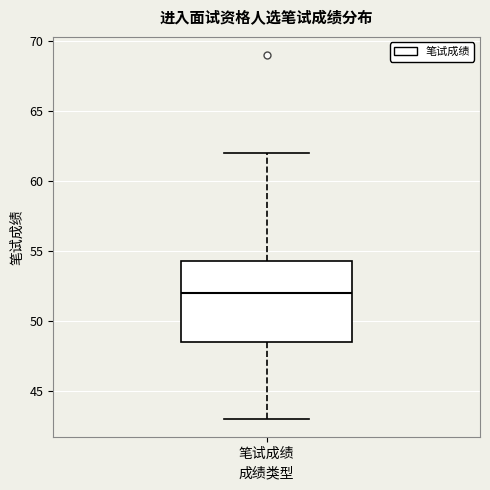

Where is the lower edge of the box for 笔试成绩 on the y-axis? The values are not printed on the chart, so give them approximately, as read against the axis.

48.5